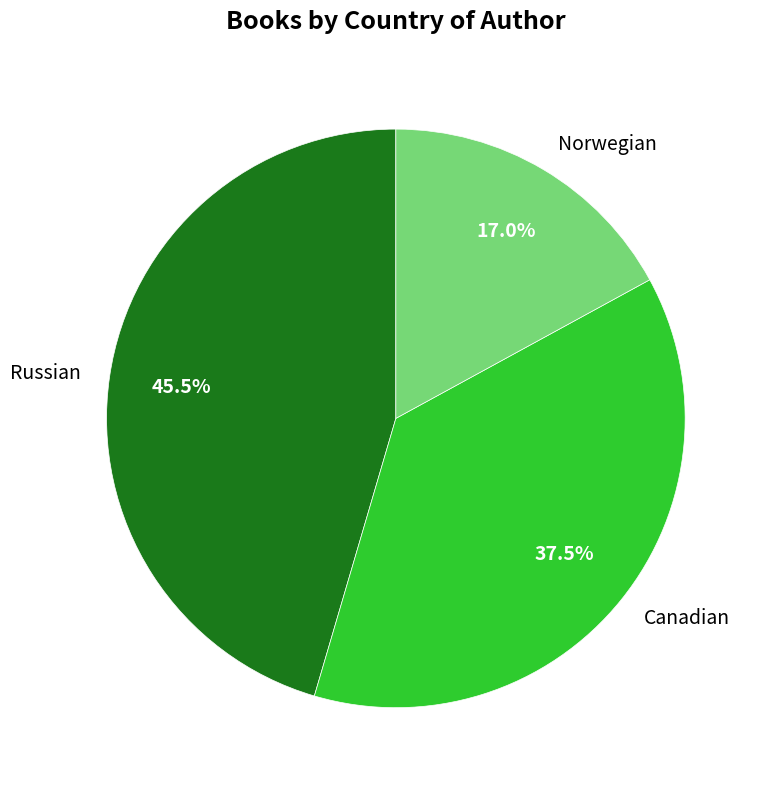

What portion of the pie excludes Russian?

54.5%